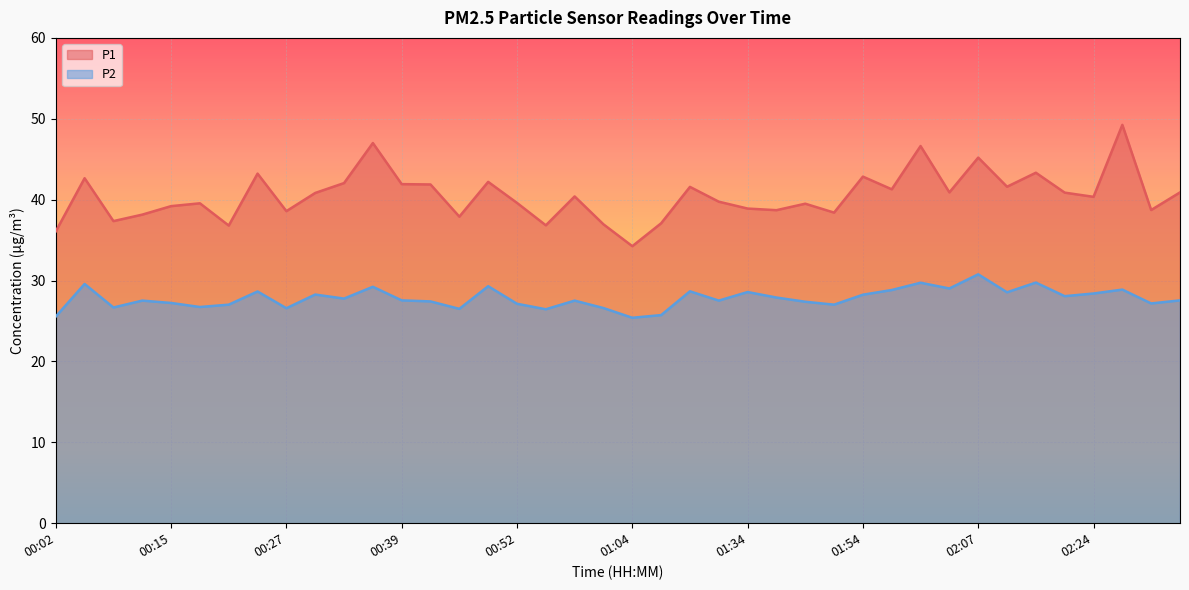

Reading left to right, transcribe all the data shown in this chart.

P1: 36.1	42.6	37.4	38.1	39.2	39.5	36.8	43.2	38.6	40.8	42.0	47.0	41.9	41.9	37.9	42.2	39.6	36.8	40.4	37.0	34.2	37.1	41.6	39.8	38.9	38.7	39.5	38.4	42.9	41.3	46.6	40.9	45.2	41.6	43.3	40.9	40.4	49.2	38.7	40.9
P2: 25.6	29.6	26.7	27.5	27.2	26.7	27.0	28.6	26.6	28.3	27.8	29.2	27.6	27.4	26.5	29.3	27.1	26.4	27.5	26.6	25.4	25.7	28.7	27.5	28.6	27.9	27.4	27.0	28.2	28.8	29.7	29.0	30.8	28.6	29.8	28.1	28.4	28.9	27.2	27.6